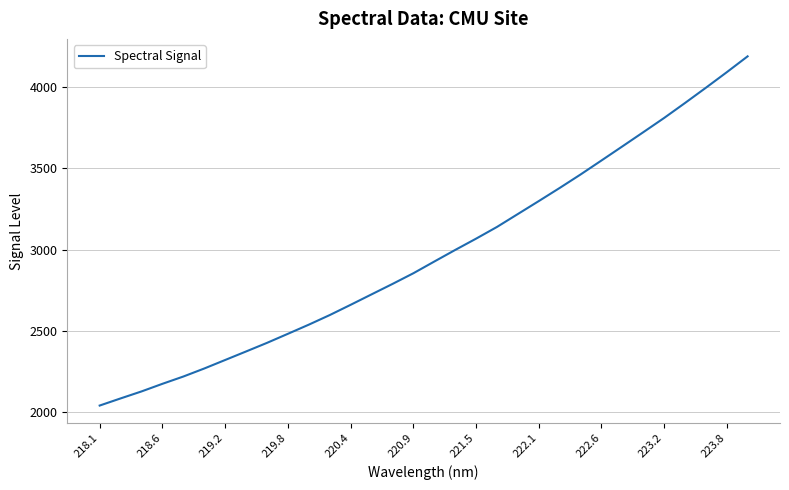

What is the smallest value displayed?

2039.9